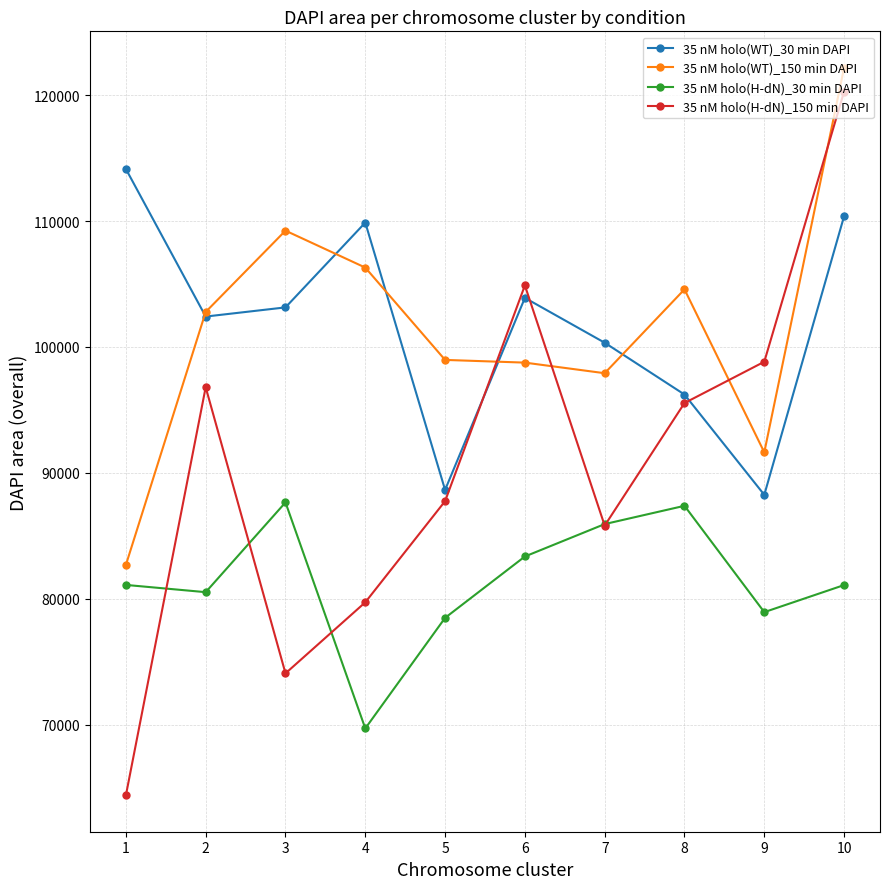

How many interior local peaks does the 35 nM holo(H-dN)_30 min DAPI series have?

2